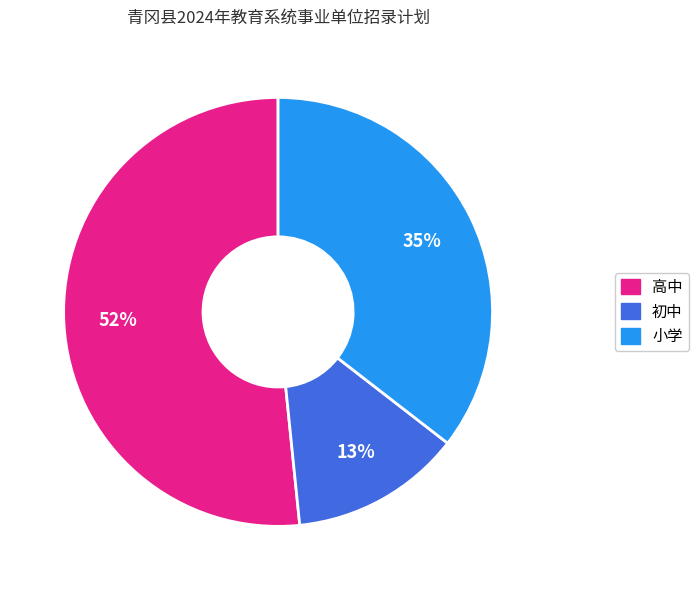

How many slices are in this pie chart?

3